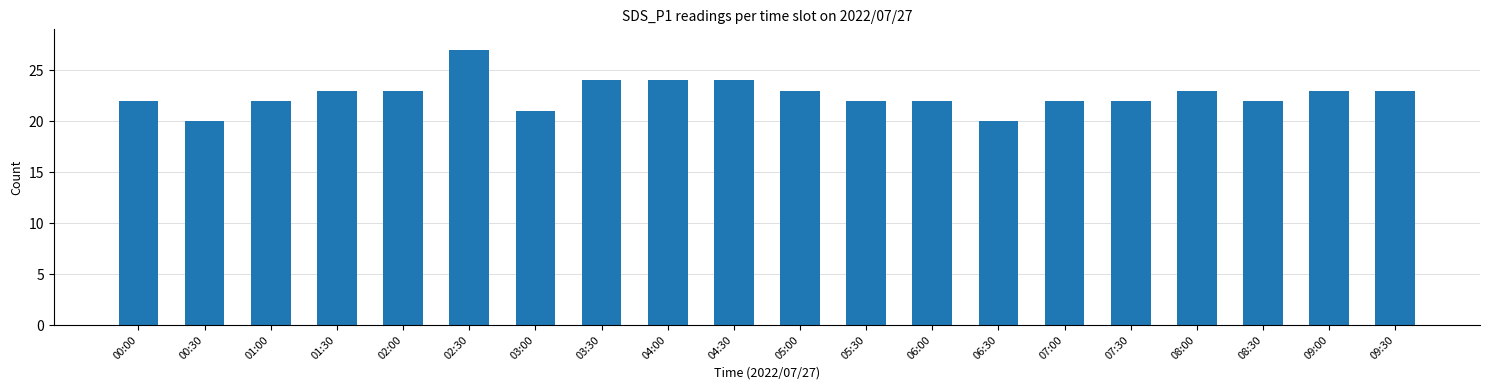

Reading left to right, what are all the values shown in this chart?

00:00=22	00:30=20	01:00=22	01:30=23	02:00=23	02:30=27	03:00=21	03:30=24	04:00=24	04:30=24	05:00=23	05:30=22	06:00=22	06:30=20	07:00=22	07:30=22	08:00=23	08:30=22	09:00=23	09:30=23